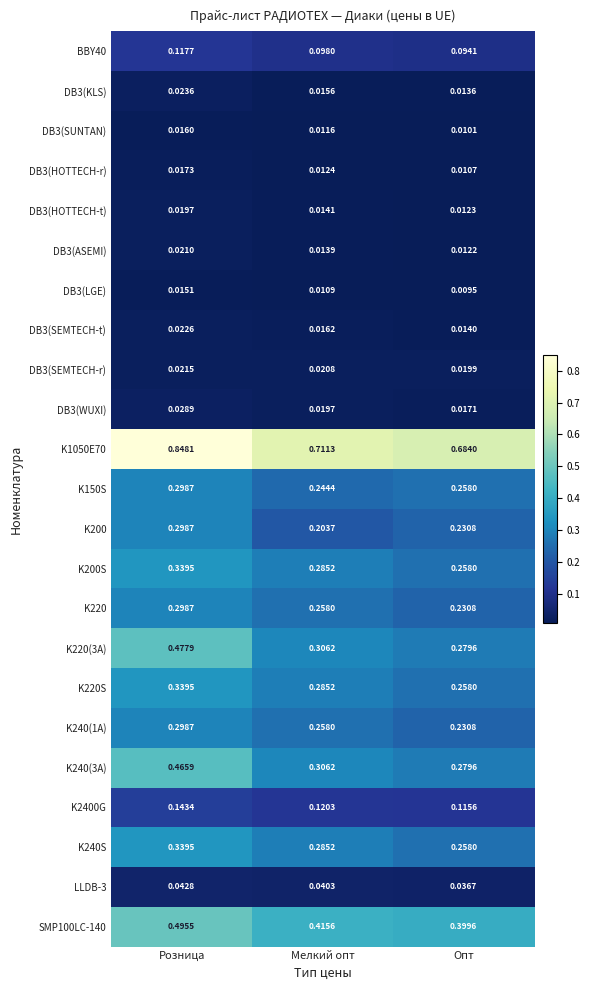

At which label is DB3(SEMTECH-r) closest to 0?

Опт